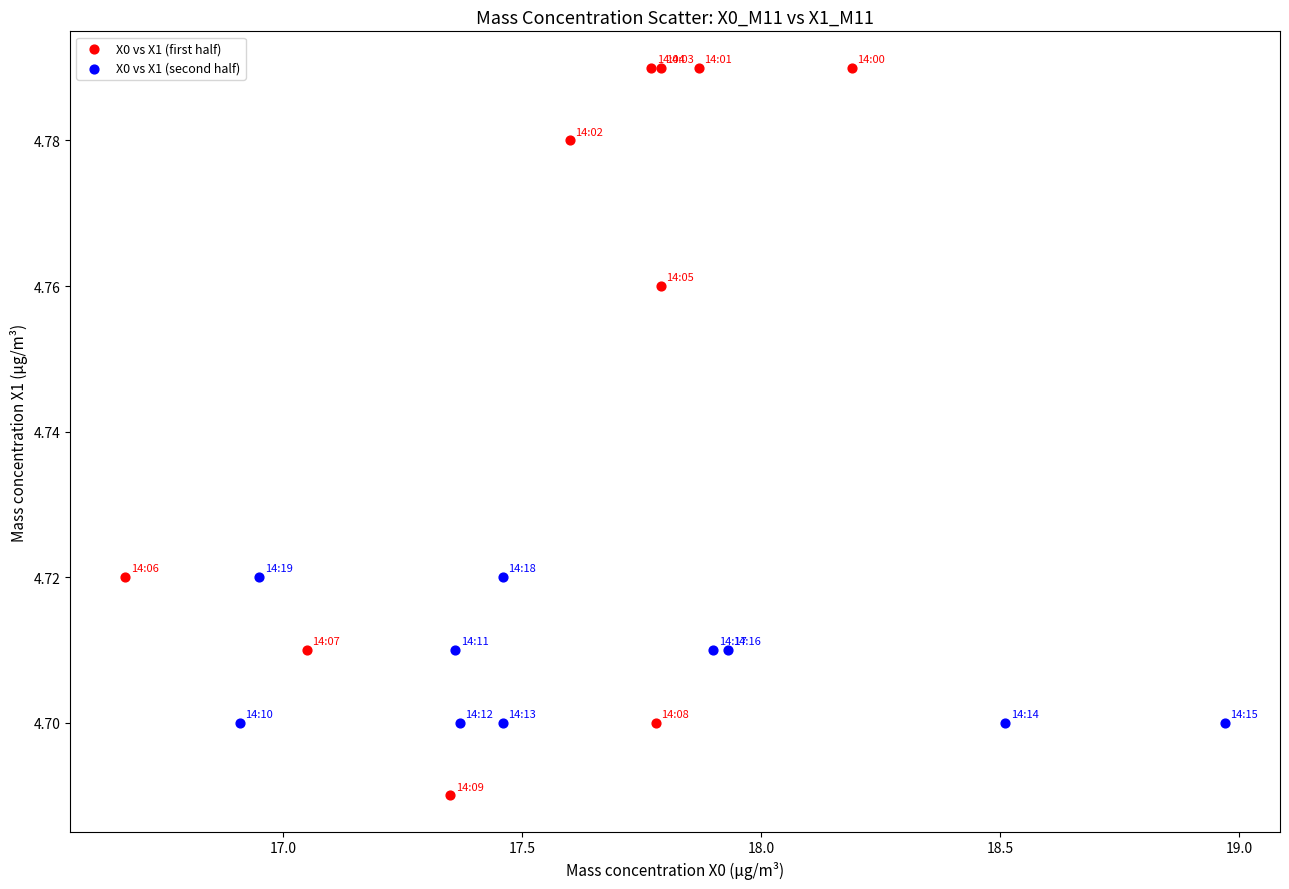

Which series has the widest spread of Y values?

X0 vs X1 (first half)